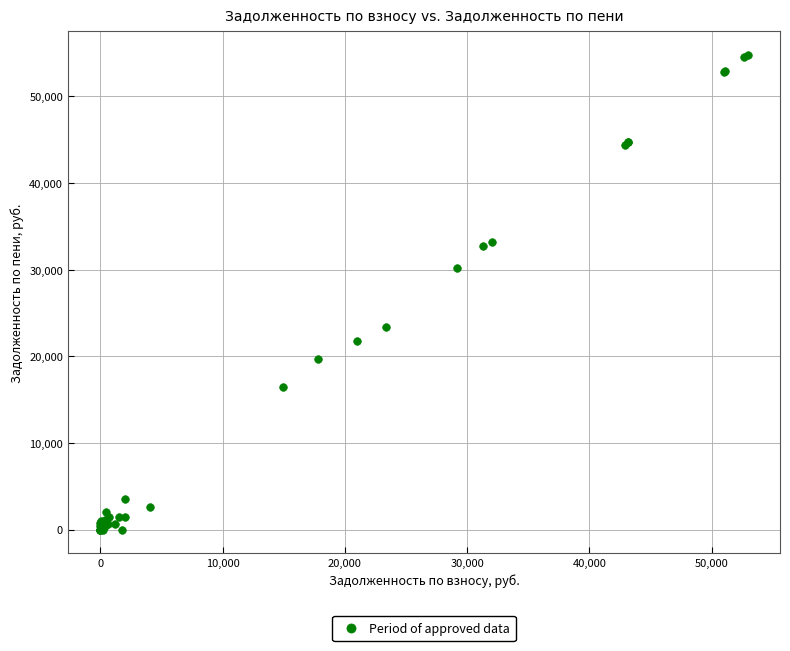

What Y value in the scatter plot is closest to 27384?

30180.7